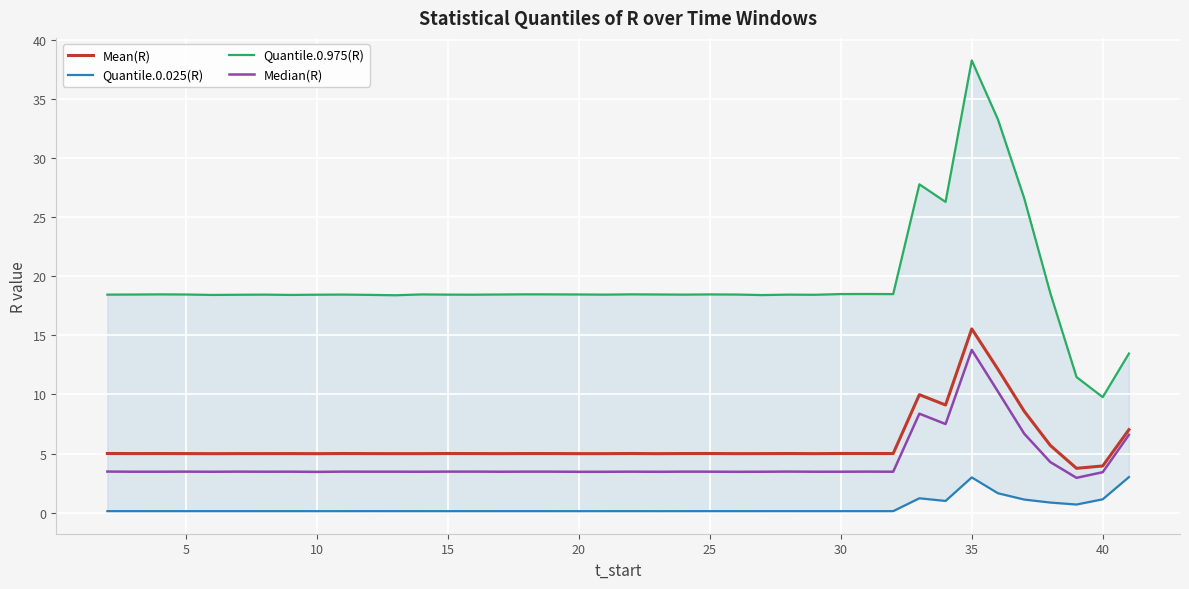

Count the number of categories in the chart.

40